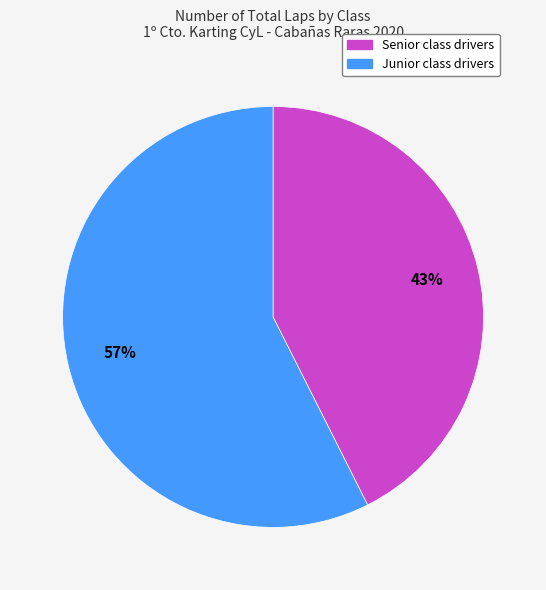

Does any single category account for the majority?

Yes